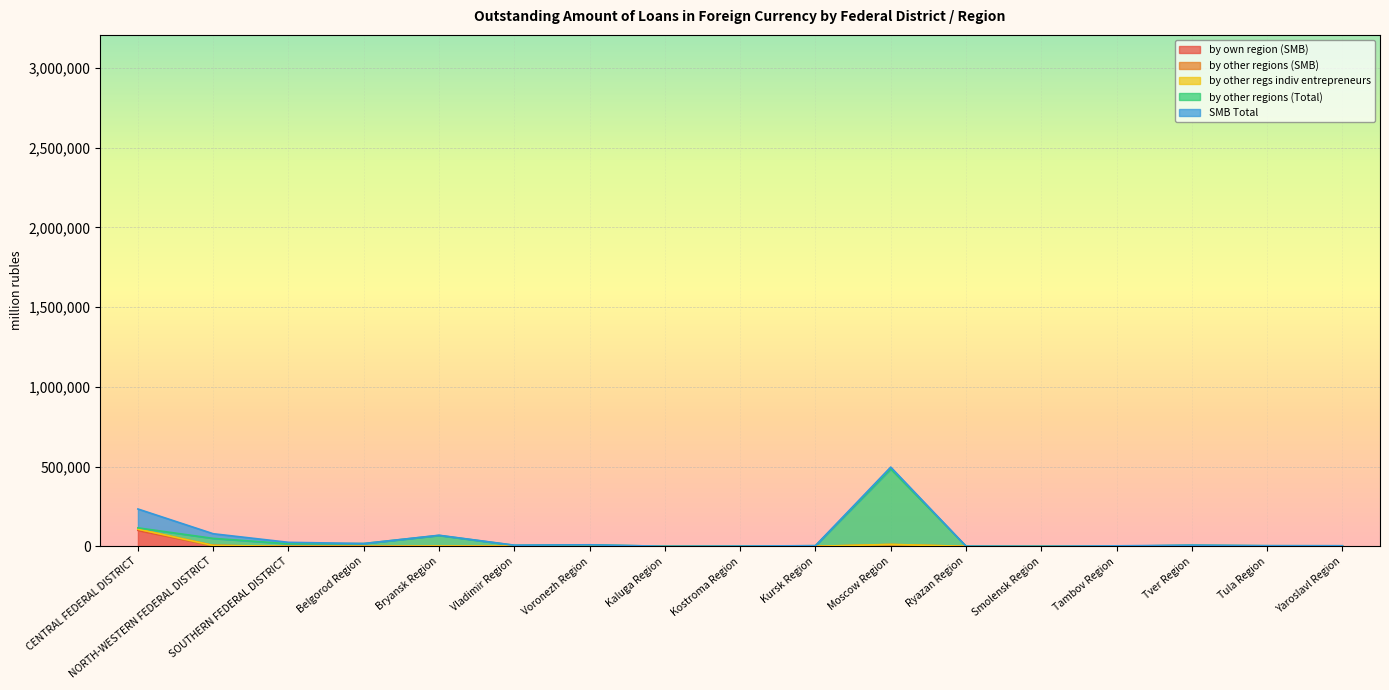

What is the average value of the by other regions (SMB) series?

56861